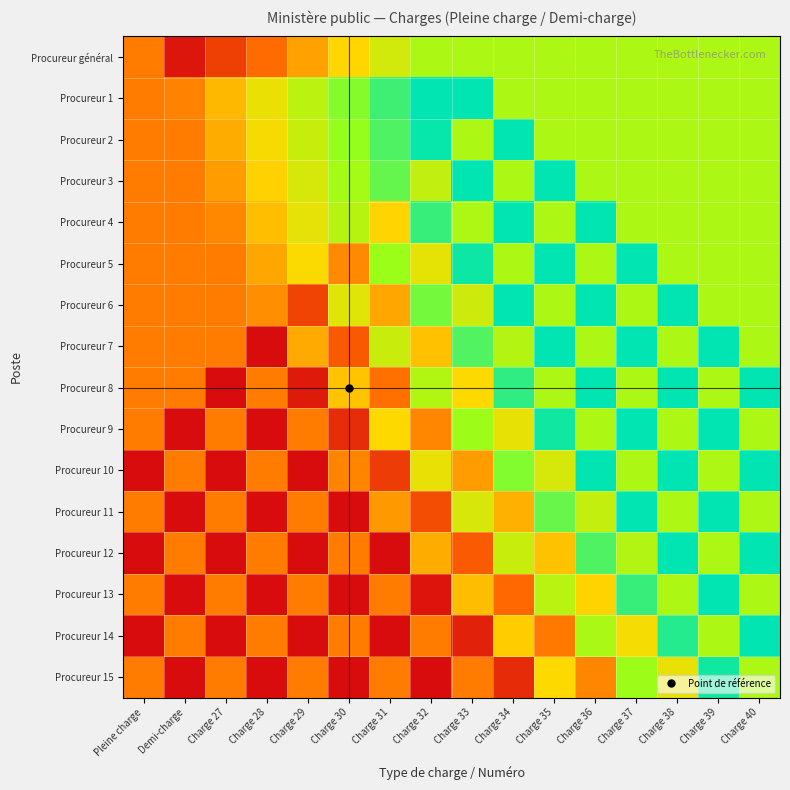

Reading right to left, transcribe all the data shown in this chart.

Procureur général: Charge 40=0.7	Charge 39=0.7	Charge 38=0.7	Charge 37=0.7	Charge 36=0.7	Charge 35=0.7	Charge 34=0.7	Charge 33=0.7	Charge 32=0.7	Charge 31=0.6	Charge 30=0.5	Charge 29=0.4	Charge 28=0.3	Charge 27=0.1	Demi-charge=0.0	Pleine charge=0.3
Procureur 1: Charge 40=0.7	Charge 39=0.7	Charge 38=0.7	Charge 37=0.7	Charge 36=0.7	Charge 35=0.7	Charge 34=0.7	Charge 33=1.0	Charge 32=1.0	Charge 31=0.9	Charge 30=0.8	Charge 29=0.7	Charge 28=0.5	Charge 27=0.4	Demi-charge=0.3	Pleine charge=0.3
Procureur 2: Charge 40=0.7	Charge 39=0.7	Charge 38=0.7	Charge 37=0.7	Charge 36=0.7	Charge 35=0.7	Charge 34=1.0	Charge 33=0.7	Charge 32=1.0	Charge 31=0.9	Charge 30=0.8	Charge 29=0.6	Charge 28=0.5	Charge 27=0.4	Demi-charge=0.3	Pleine charge=0.3
Procureur 3: Charge 40=0.7	Charge 39=0.7	Charge 38=0.7	Charge 37=0.7	Charge 36=0.7	Charge 35=1.0	Charge 34=0.7	Charge 33=1.0	Charge 32=0.7	Charge 31=0.8	Charge 30=0.7	Charge 29=0.6	Charge 28=0.5	Charge 27=0.4	Demi-charge=0.3	Pleine charge=0.3
Procureur 4: Charge 40=0.7	Charge 39=0.7	Charge 38=0.7	Charge 37=0.7	Charge 36=1.0	Charge 35=0.7	Charge 34=1.0	Charge 33=0.7	Charge 32=0.9	Charge 31=0.5	Charge 30=0.7	Charge 29=0.6	Charge 28=0.4	Charge 27=0.3	Demi-charge=0.3	Pleine charge=0.3
Procureur 5: Charge 40=0.7	Charge 39=0.7	Charge 38=0.7	Charge 37=1.0	Charge 36=0.7	Charge 35=1.0	Charge 34=0.7	Charge 33=1.0	Charge 32=0.6	Charge 31=0.7	Charge 30=0.3	Charge 29=0.5	Charge 28=0.4	Charge 27=0.3	Demi-charge=0.3	Pleine charge=0.3
Procureur 6: Charge 40=0.7	Charge 39=0.7	Charge 38=1.0	Charge 37=0.7	Charge 36=1.0	Charge 35=0.7	Charge 34=1.0	Charge 33=0.6	Charge 32=0.8	Charge 31=0.4	Charge 30=0.6	Charge 29=0.2	Charge 28=0.3	Charge 27=0.3	Demi-charge=0.3	Pleine charge=0.3
Procureur 7: Charge 40=0.7	Charge 39=1.0	Charge 38=0.7	Charge 37=1.0	Charge 36=0.7	Charge 35=1.0	Charge 34=0.7	Charge 33=0.9	Charge 32=0.5	Charge 31=0.6	Charge 30=0.2	Charge 29=0.4	Charge 28=0.0	Charge 27=0.3	Demi-charge=0.3	Pleine charge=0.3
Procureur 8: Charge 40=1.0	Charge 39=0.7	Charge 38=1.0	Charge 37=0.7	Charge 36=1.0	Charge 35=0.7	Charge 34=0.9	Charge 33=0.5	Charge 32=0.7	Charge 31=0.3	Charge 30=0.5	Charge 29=0.0	Charge 28=0.3	Charge 27=0.0	Demi-charge=0.3	Pleine charge=0.3
Procureur 9: Charge 40=0.7	Charge 39=1.0	Charge 38=0.7	Charge 37=1.0	Charge 36=0.7	Charge 35=1.0	Charge 34=0.6	Charge 33=0.7	Charge 32=0.3	Charge 31=0.5	Charge 30=0.1	Charge 29=0.3	Charge 28=0.0	Charge 27=0.3	Demi-charge=0.0	Pleine charge=0.3
Procureur 10: Charge 40=1.0	Charge 39=0.7	Charge 38=1.0	Charge 37=0.7	Charge 36=1.0	Charge 35=0.6	Charge 34=0.8	Charge 33=0.4	Charge 32=0.6	Charge 31=0.1	Charge 30=0.3	Charge 29=0.0	Charge 28=0.3	Charge 27=0.0	Demi-charge=0.3	Pleine charge=0.0
Procureur 11: Charge 40=0.7	Charge 39=1.0	Charge 38=0.7	Charge 37=1.0	Charge 36=0.6	Charge 35=0.8	Charge 34=0.4	Charge 33=0.6	Charge 32=0.2	Charge 31=0.4	Charge 30=0.0	Charge 29=0.3	Charge 28=0.0	Charge 27=0.3	Demi-charge=0.0	Pleine charge=0.3
Procureur 12: Charge 40=1.0	Charge 39=0.7	Charge 38=1.0	Charge 37=0.7	Charge 36=0.9	Charge 35=0.5	Charge 34=0.6	Charge 33=0.2	Charge 32=0.4	Charge 31=0.0	Charge 30=0.3	Charge 29=0.0	Charge 28=0.3	Charge 27=0.0	Demi-charge=0.3	Pleine charge=0.0
Procureur 13: Charge 40=0.7	Charge 39=1.0	Charge 38=0.7	Charge 37=0.9	Charge 36=0.5	Charge 35=0.7	Charge 34=0.3	Charge 33=0.4	Charge 32=0.0	Charge 31=0.3	Charge 30=0.0	Charge 29=0.3	Charge 28=0.0	Charge 27=0.3	Demi-charge=0.0	Pleine charge=0.3
Procureur 14: Charge 40=1.0	Charge 39=0.7	Charge 38=0.9	Charge 37=0.5	Charge 36=0.7	Charge 35=0.3	Charge 34=0.5	Charge 33=0.1	Charge 32=0.3	Charge 31=0.0	Charge 30=0.3	Charge 29=0.0	Charge 28=0.3	Charge 27=0.0	Demi-charge=0.3	Pleine charge=0.0
Procureur 15: Charge 40=0.7	Charge 39=1.0	Charge 38=0.6	Charge 37=0.7	Charge 36=0.3	Charge 35=0.5	Charge 34=0.1	Charge 33=0.3	Charge 32=0.0	Charge 31=0.3	Charge 30=0.0	Charge 29=0.3	Charge 28=0.0	Charge 27=0.3	Demi-charge=0.0	Pleine charge=0.3